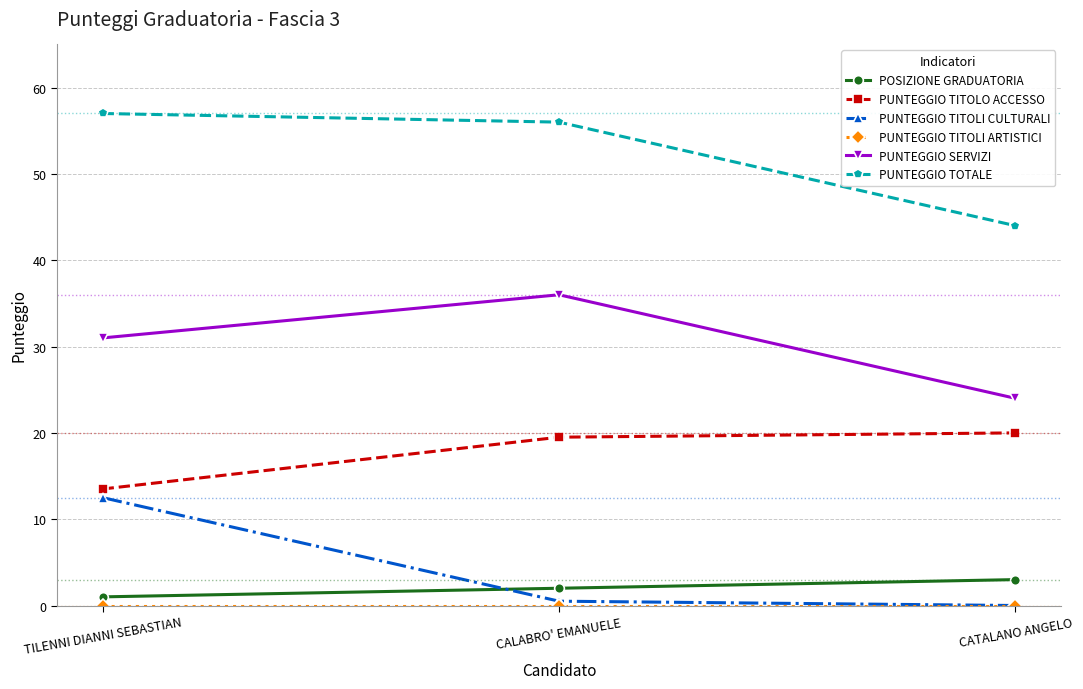

What is the label of the 1st point from the left?

TILENNI DIANNI SEBASTIAN